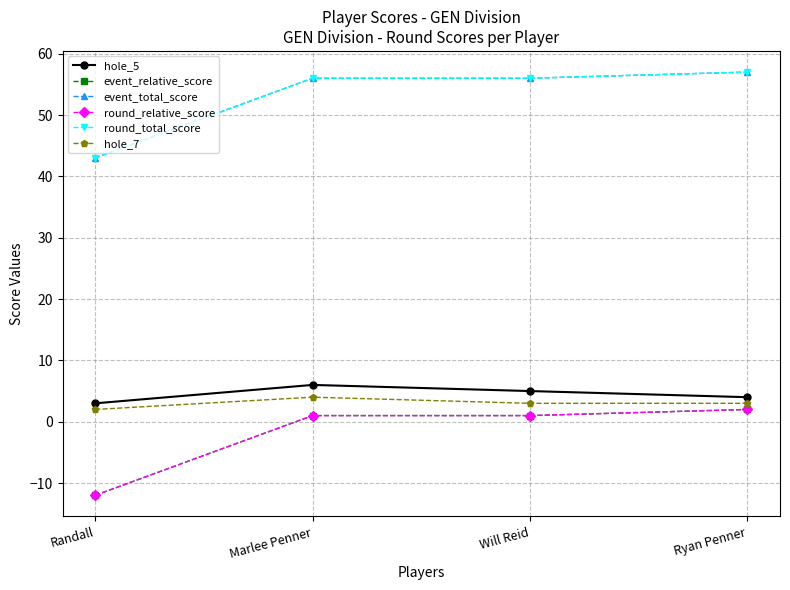

Does the chart have visible grid lines?

Yes